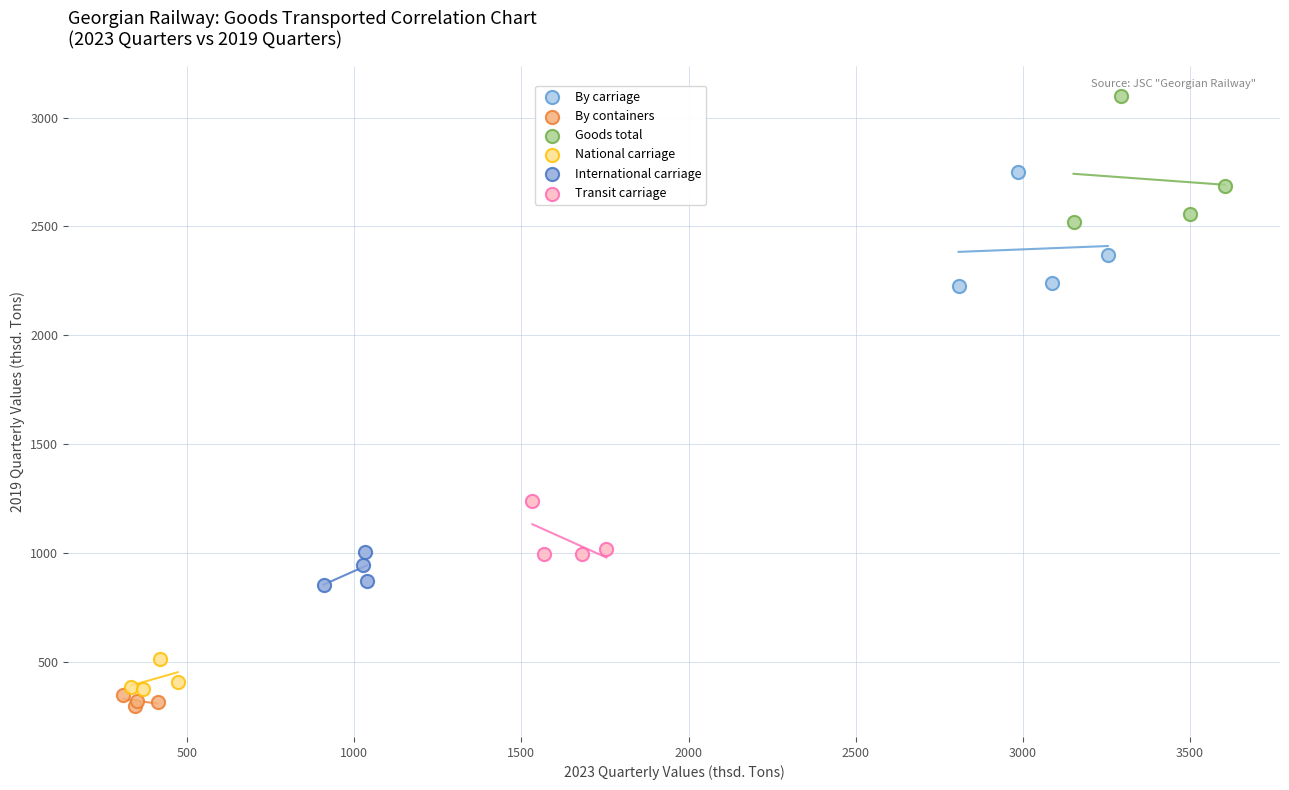

Which series contains the highest Y value?

Goods total